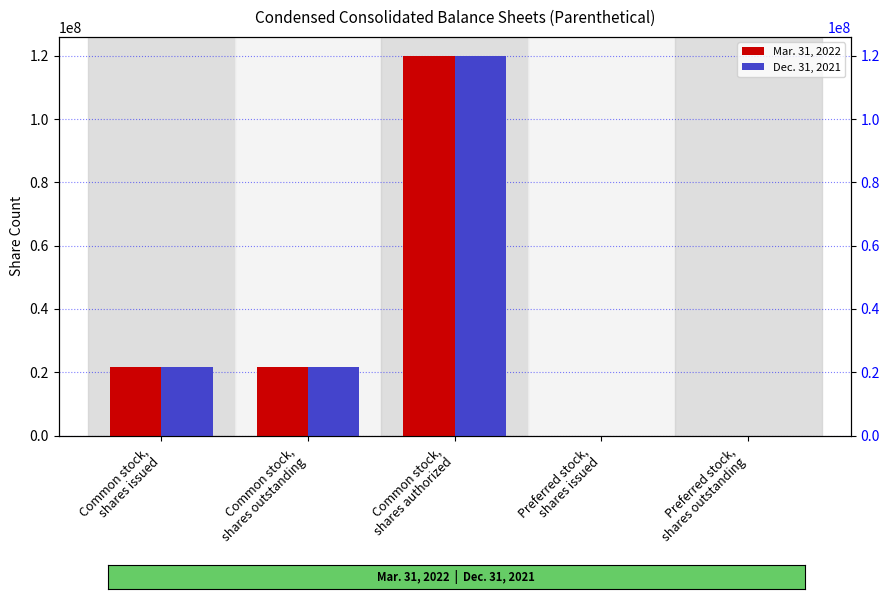

What is the difference between the second highest and minimum values in the Dec. 31, 2021 series?

21579000